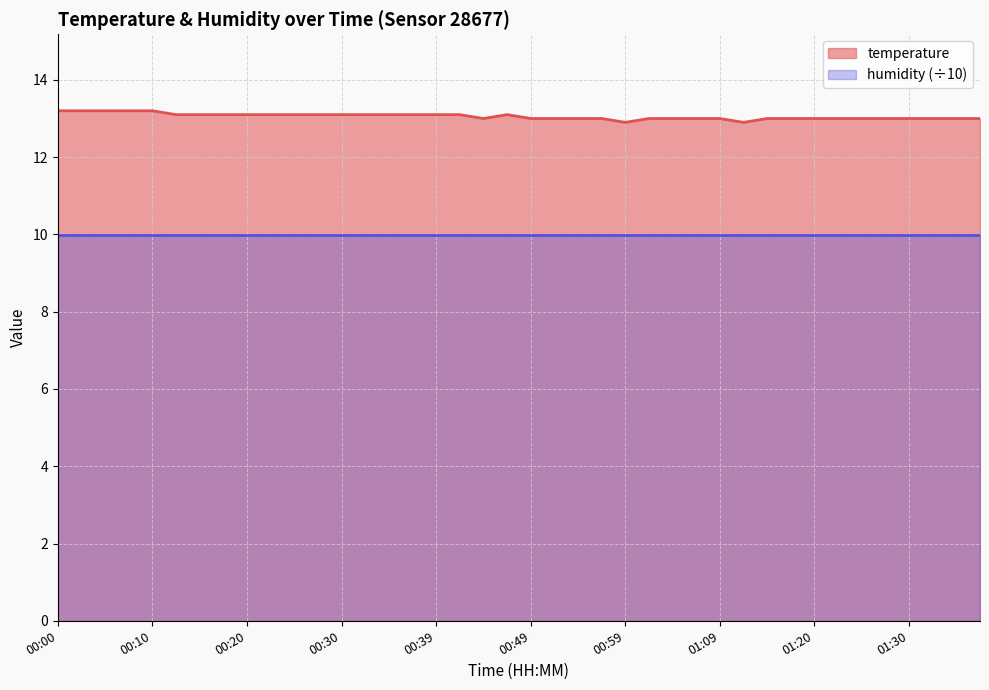

The value at 00:25 is 3.8. True or false?

False